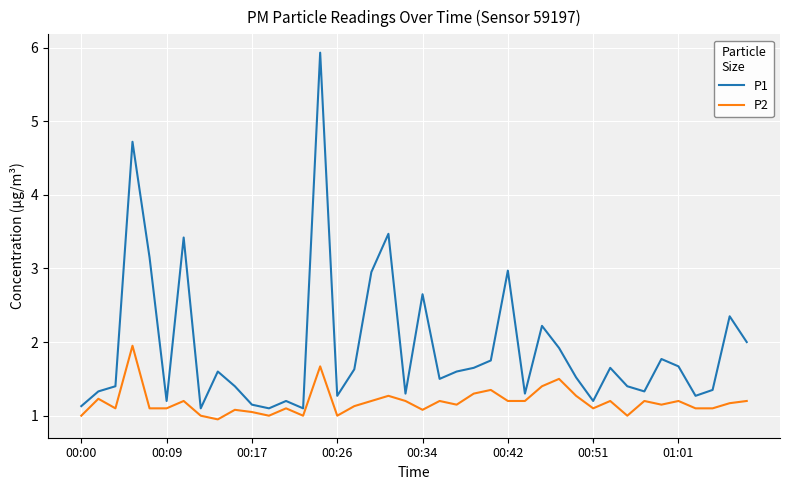

True or false: P1 and P2 intersect in this chart.

False